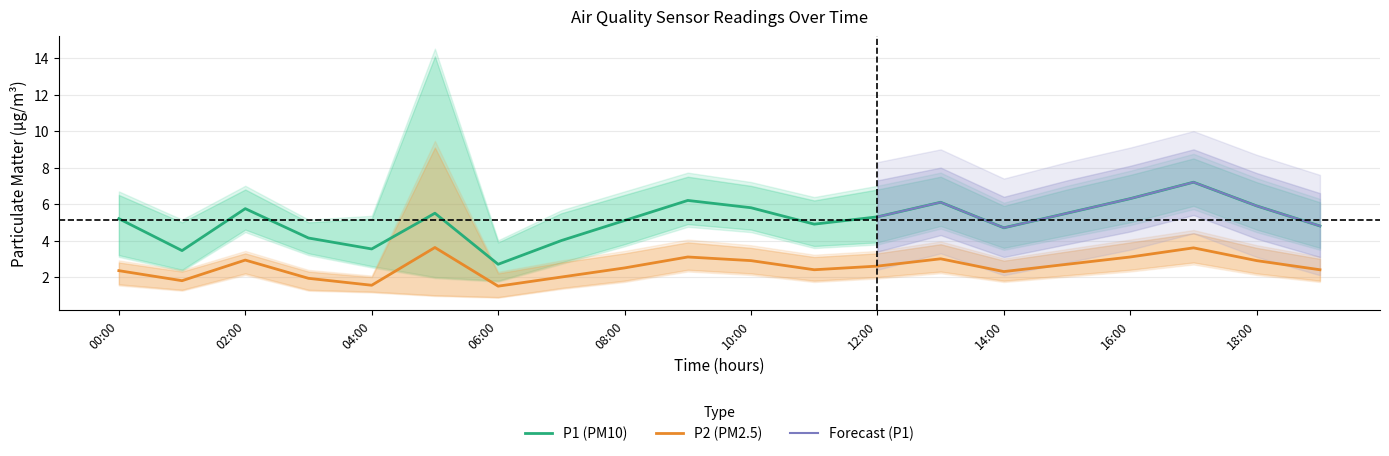

True or false: P1 has a value of 6.1 at 13:00.

True